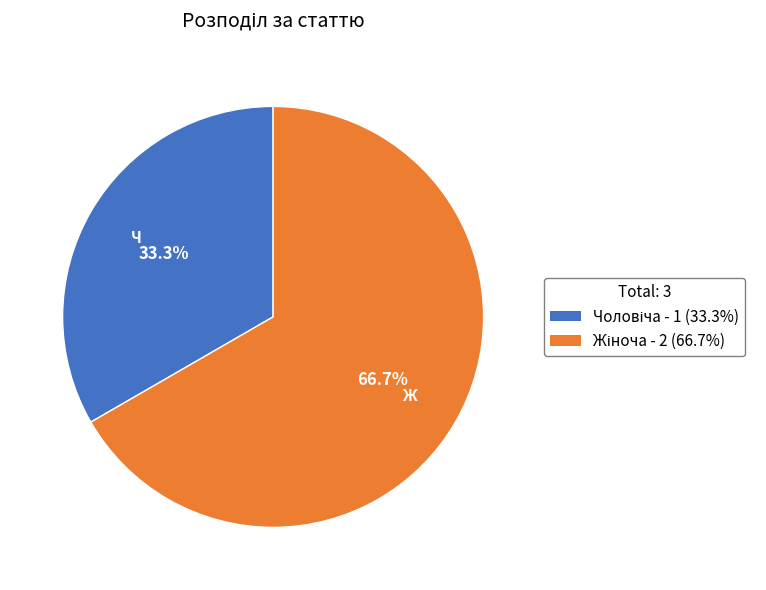

Does any single category account for the majority?

Yes